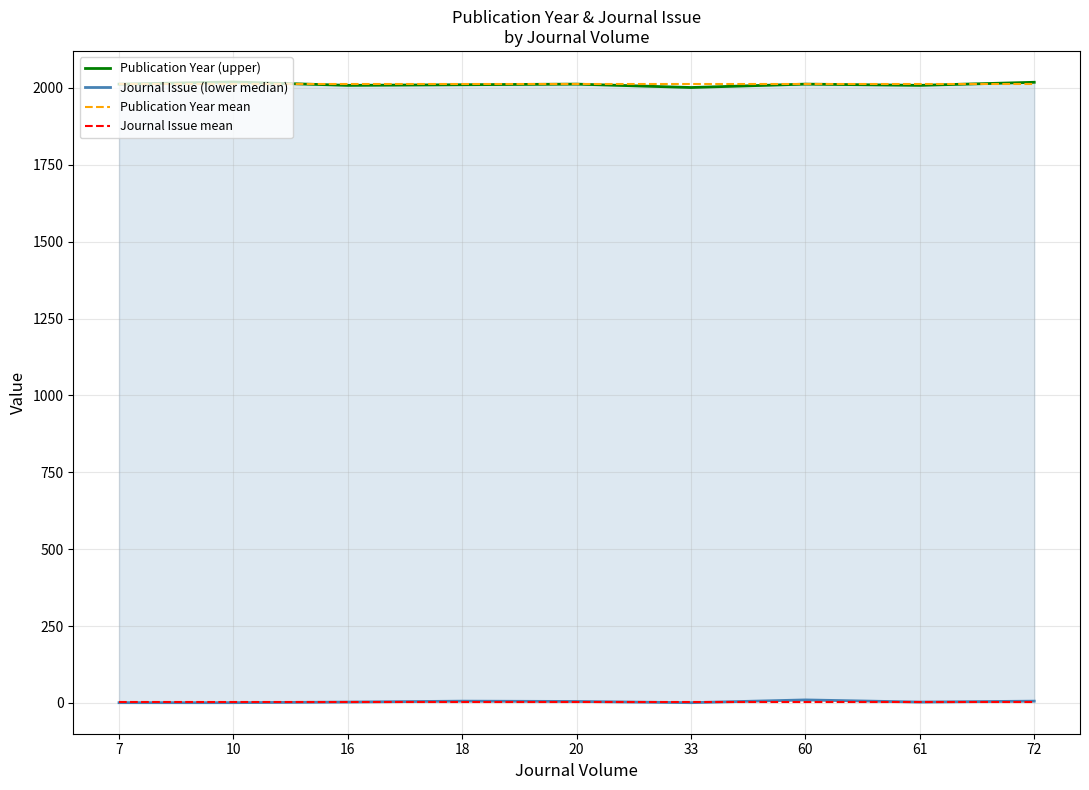

What is the difference between the Publication Year (upper) values at 10 and 72?

1.0